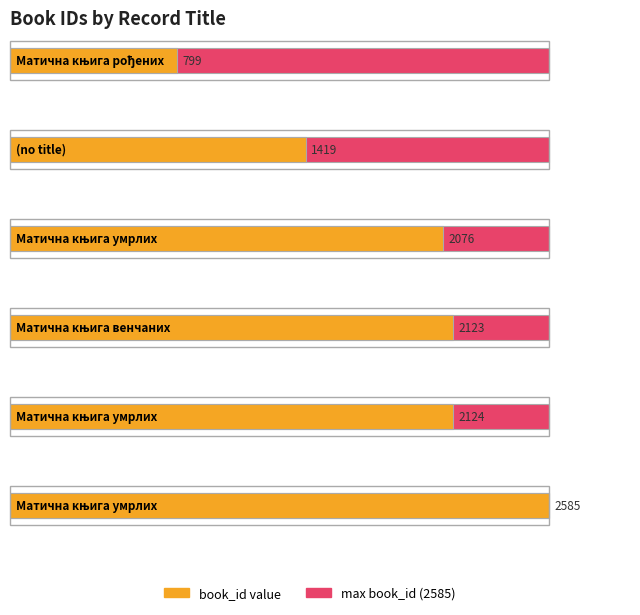

List the labels in order of value, smallest first.

Матична књига рођених, (no title), Матична књига умрлих, Матична књига венчаних, Матична књига умрлих, Матична књига умрлих